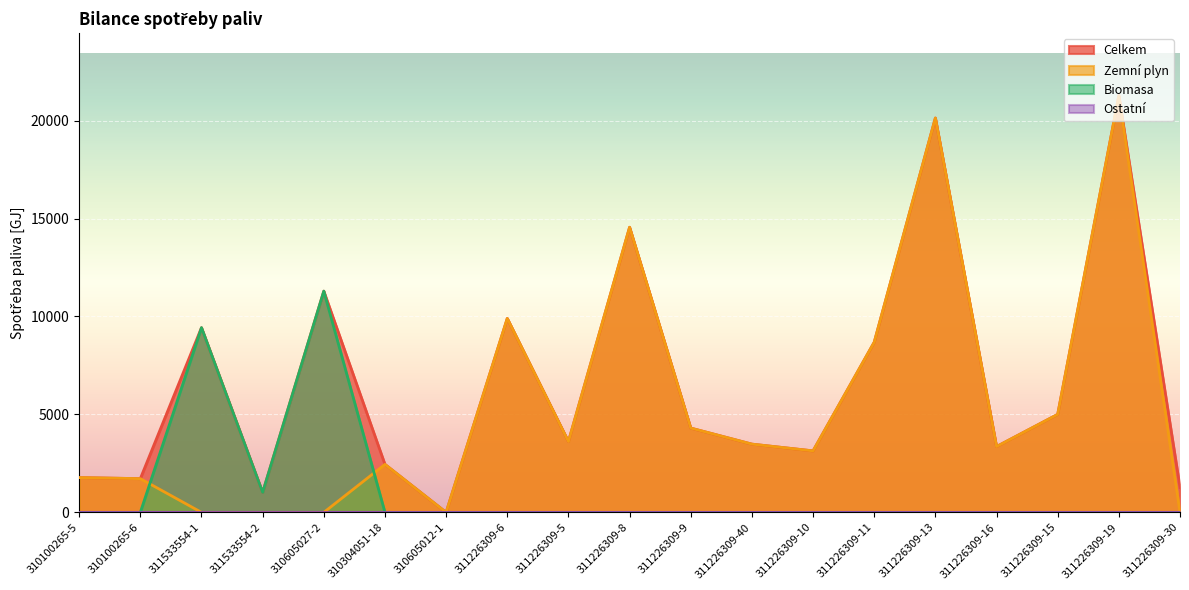

Between 310304051-18 and 311226309-13, which series saw the biggest shift?

Celkem